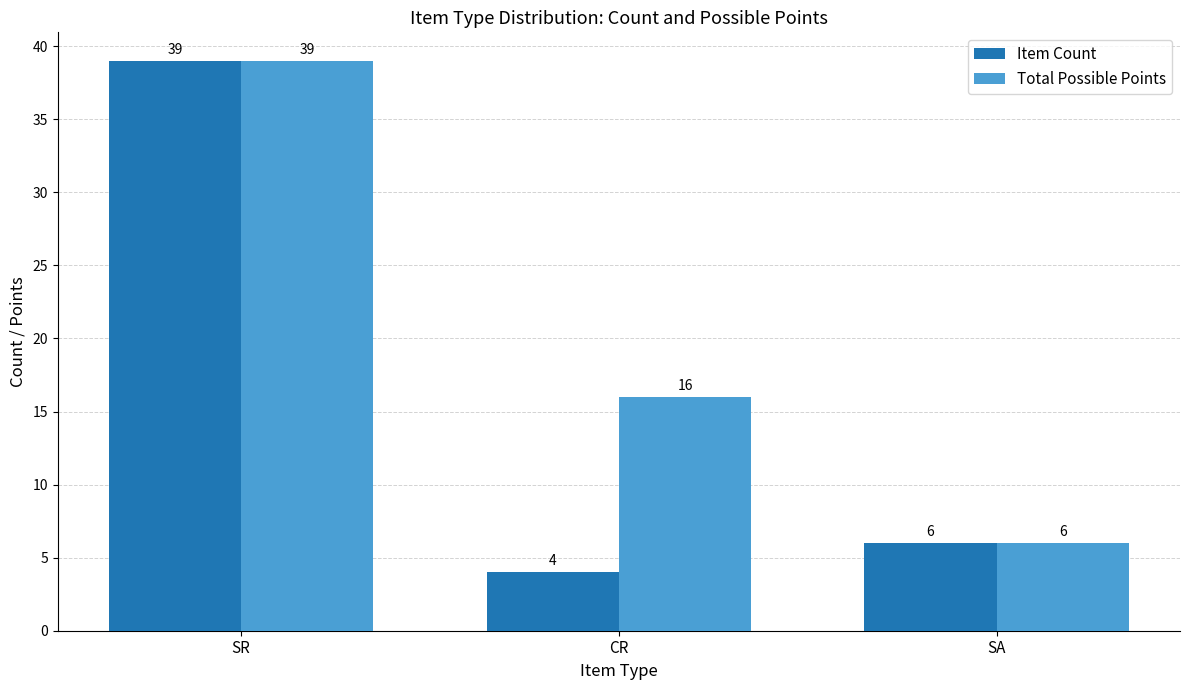

Rank the series by their average value, from highest to lowest.

Total Possible Points, Item Count